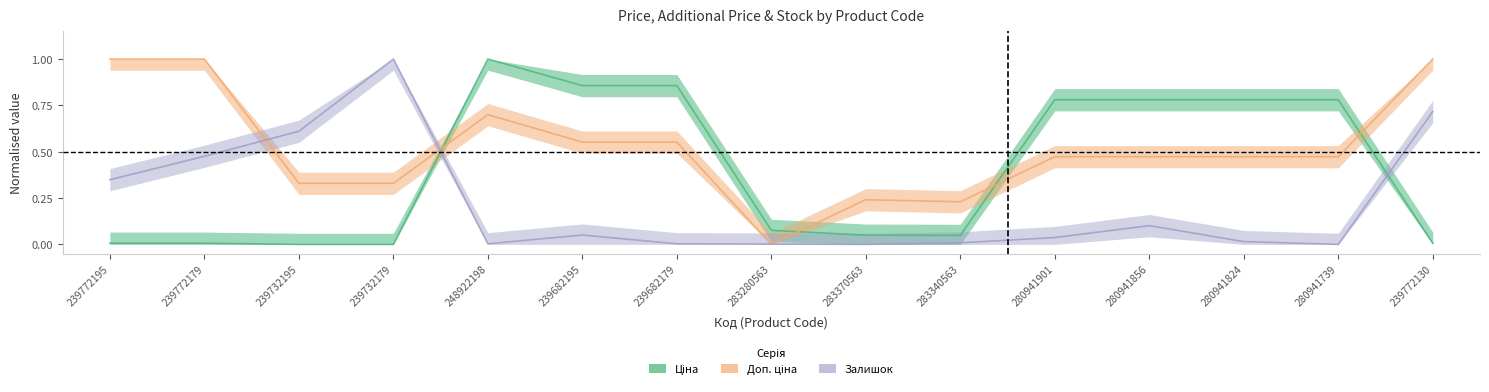

At which category is the sum across all series the highest?

239772130